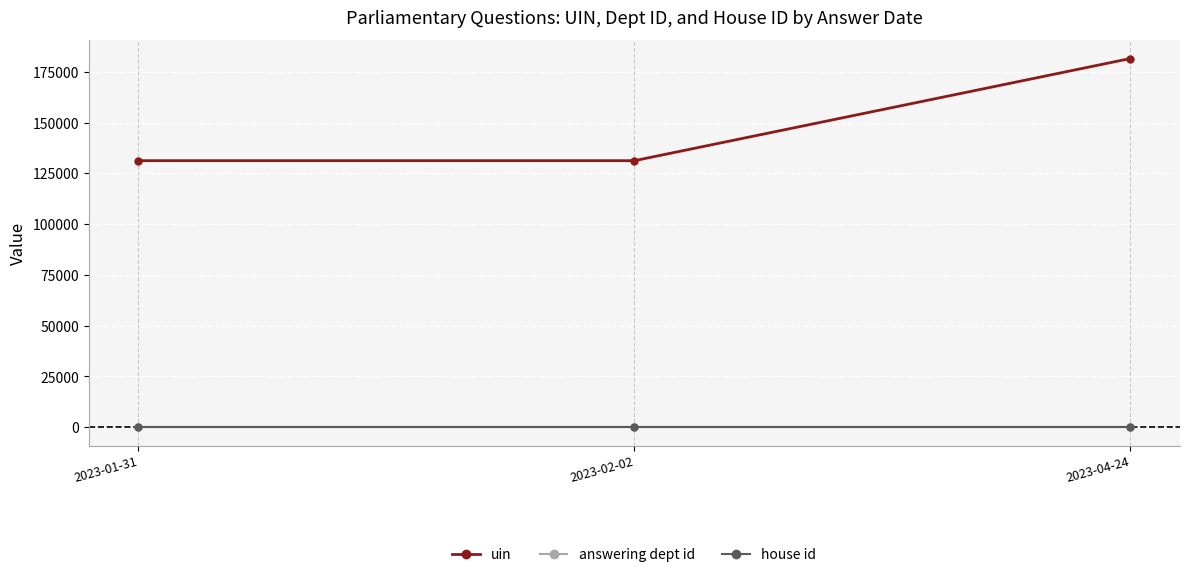

What is the minimum value for uin?

131226